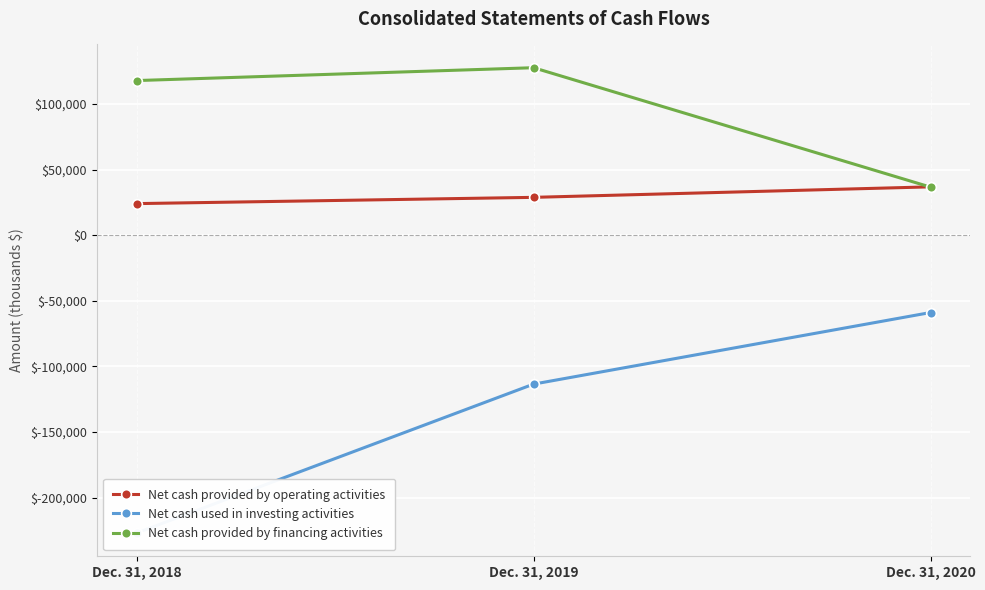

What is the approximate value of Net cash provided by financing activities at Dec. 31, 2020?

36581